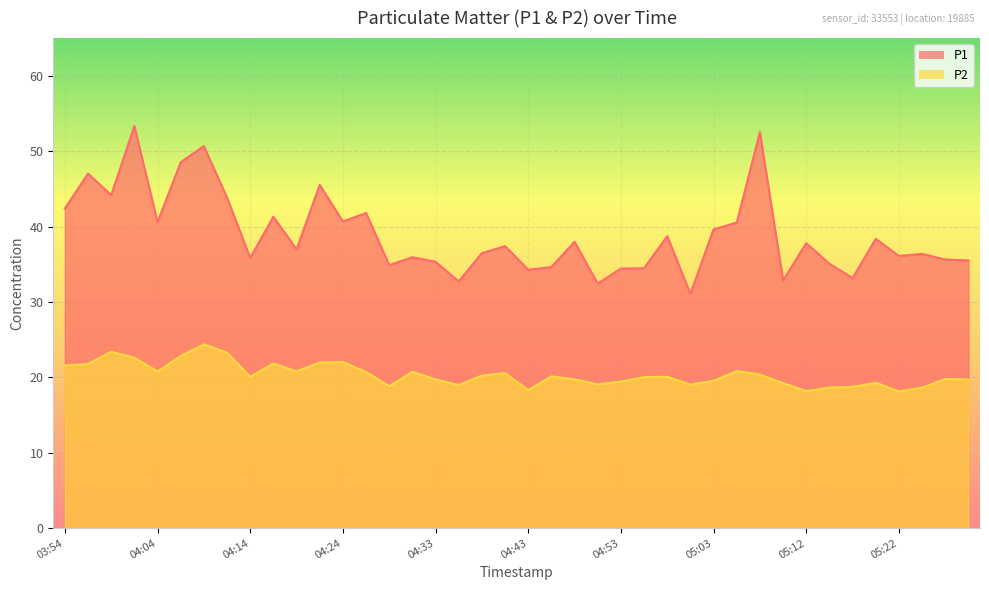

At which label does P1 reach its minimum?

05:00